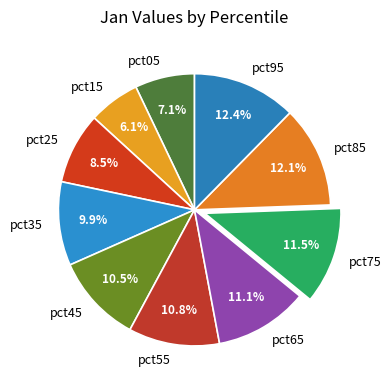

To the nearest percent, what is the difference between the pct15 and pct35 slice percentages?

4%